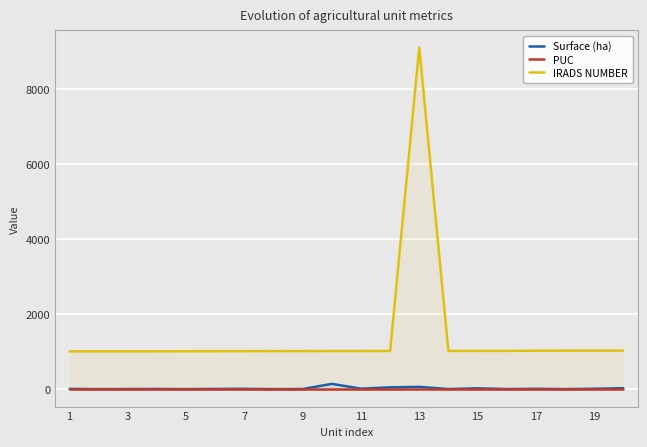

What are all the series names shown in the legend?

Surface (ha), PUC, IRADS NUMBER